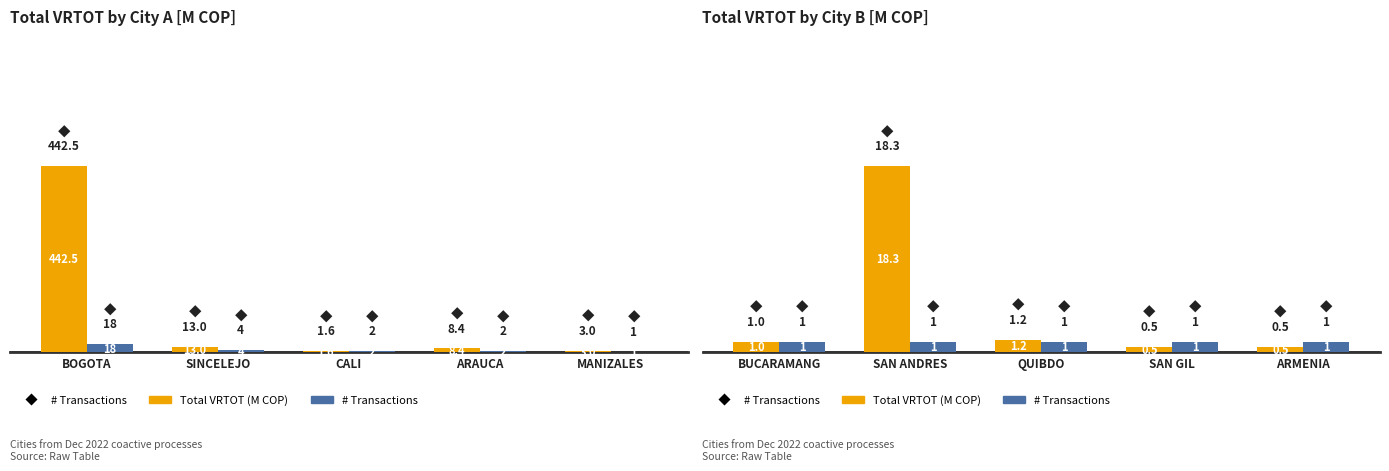

Between SAN GIL and SAN ANDRES, which is larger?

SAN ANDRES